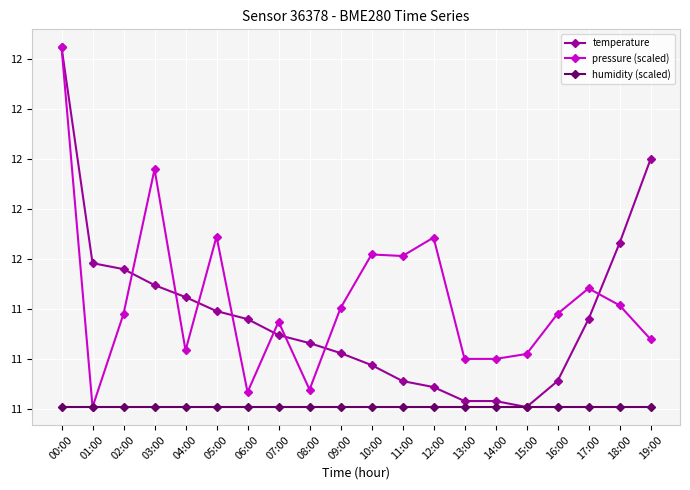

The pressure (scaled) series shows 6.8 at 12:00. True or false?

False